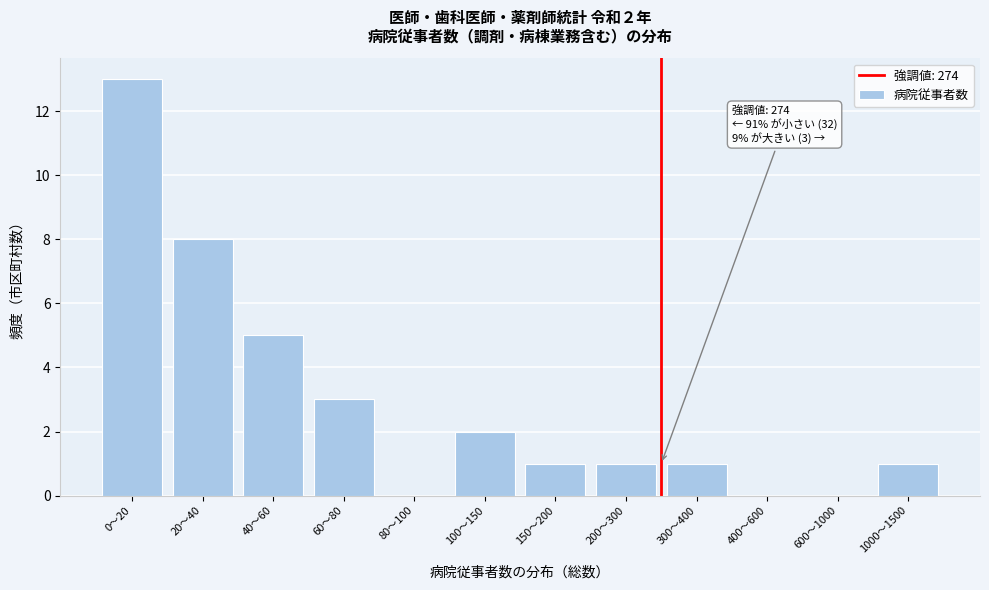

Reading right to left, transcribe all the data shown in this chart.

1000〜1500=1	600〜1000=0	400〜600=0	300〜400=1	200〜300=1	150〜200=1	100〜150=2	80〜100=0	60〜80=3	40〜60=5	20〜40=8	0〜20=13